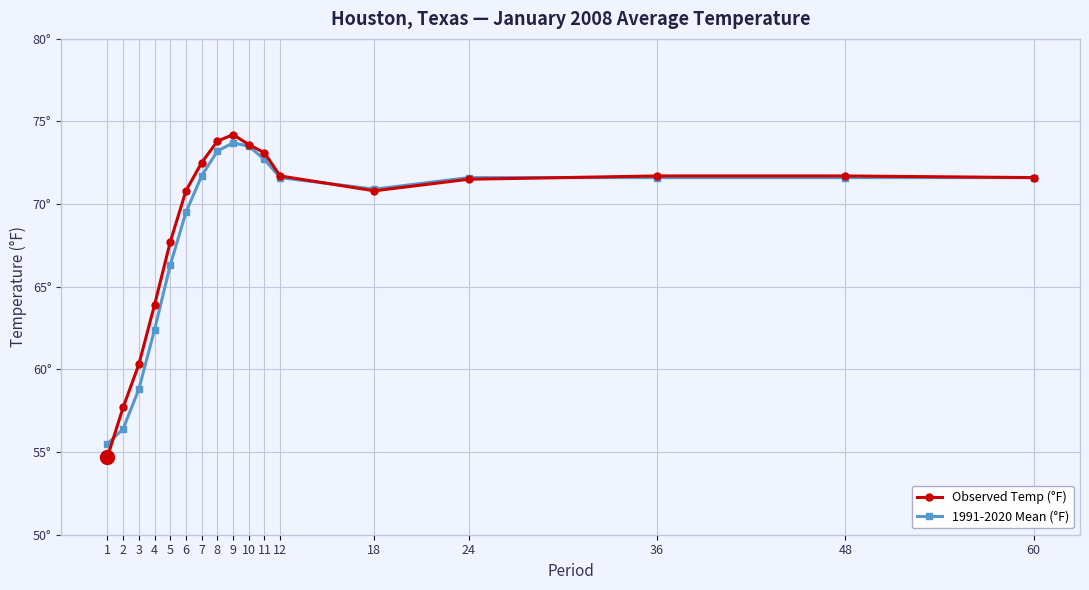

Is this an area chart (filled region under the line)?

No